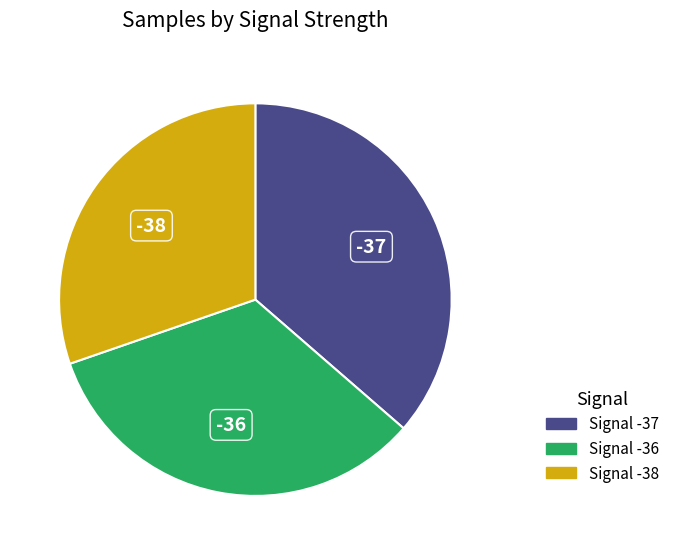

Approximately how many times larger is the value at -38 compared to -37?

0.8